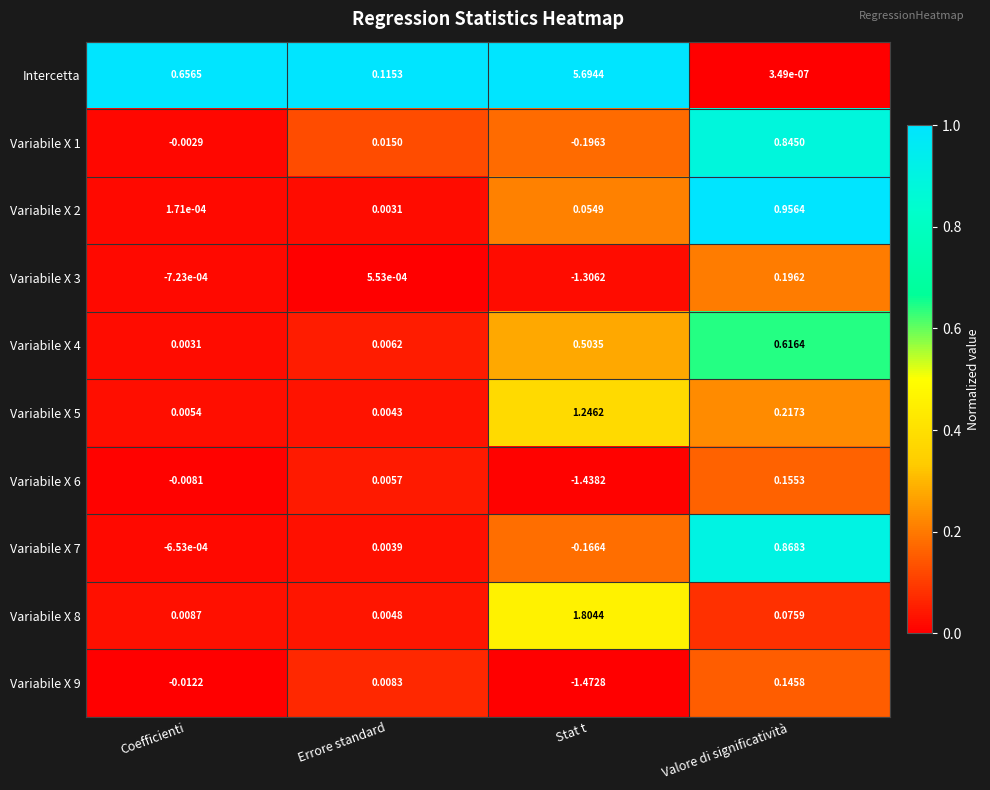

List the labels in order of Variabile X 8 value, smallest first.

Errore standard, Coefficienti, Valore di significatività, Stat t